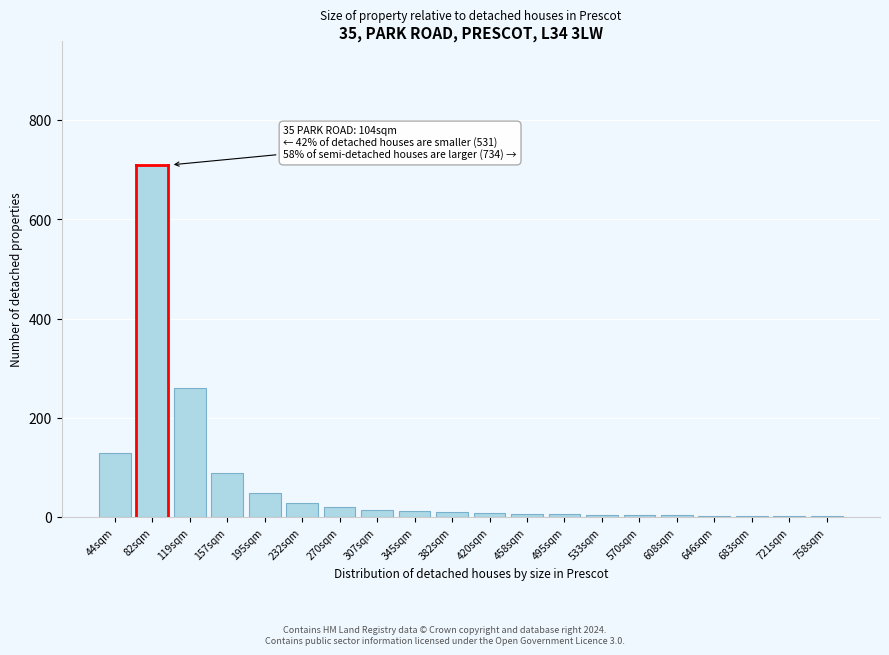

What is the sum of all values?

1372